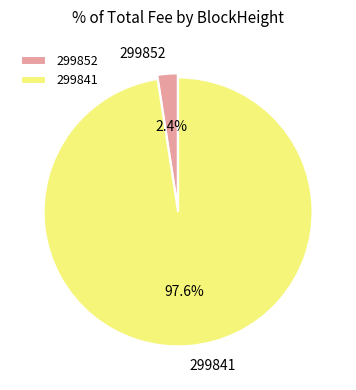

Is it true that 299841 is 89% of the pie?

False